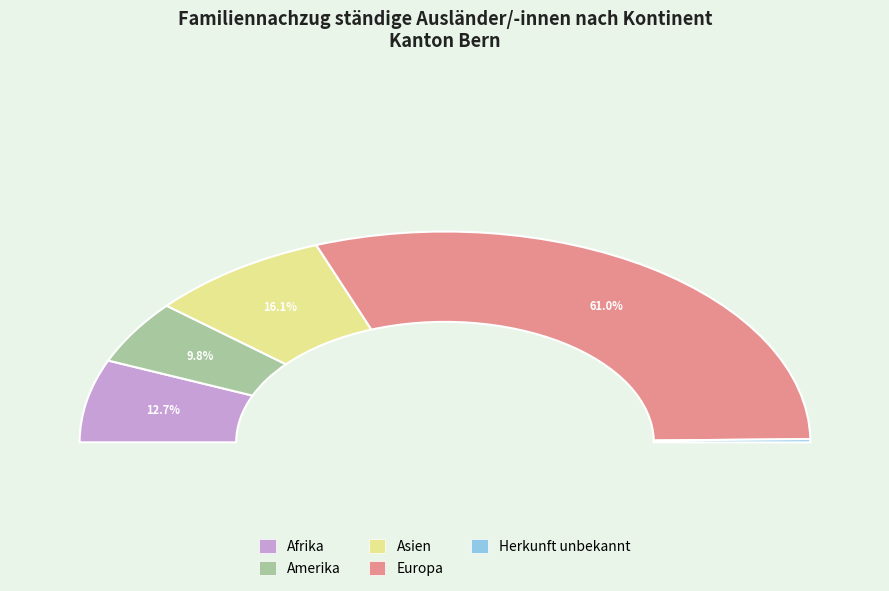

What percentage is NOT represented by Europa?

39.0%